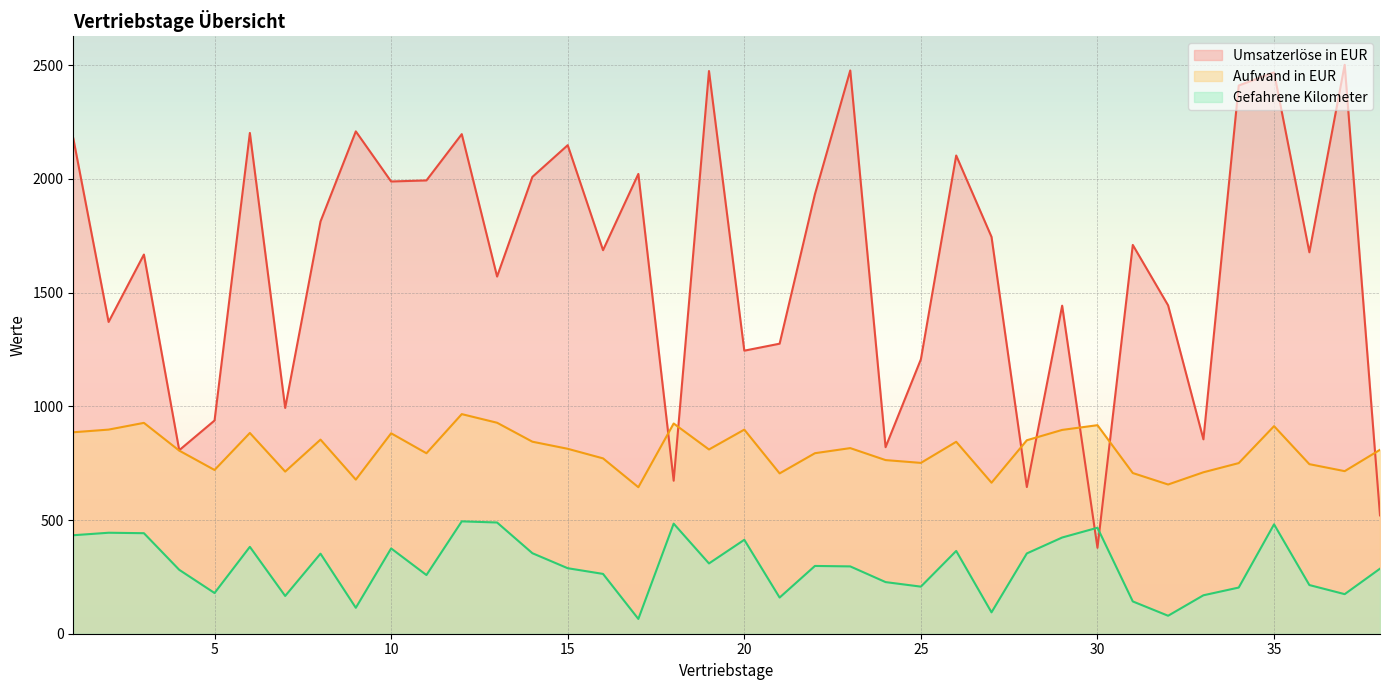

In Aufwand in EUR, how many points are lower than both neighbors (excluding endpoints)?

11